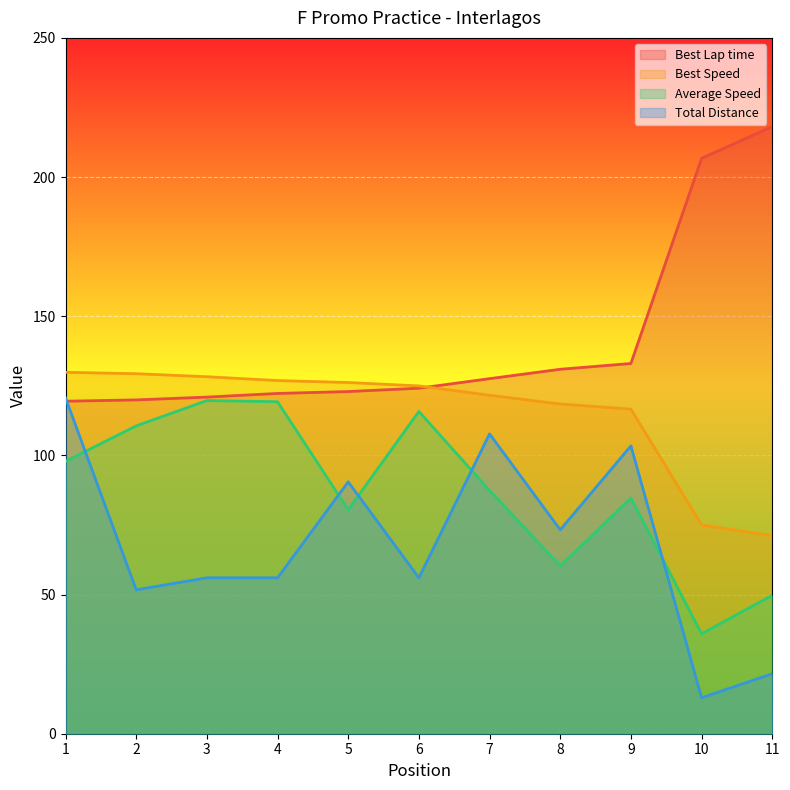

Reading left to right, list all the values displayed in this chart.

Best Lap time: 119.5	119.9	120.9	122.3	122.9	124.1	127.6	130.9	133.0	206.7	218.1
Best Speed: 129.9	129.3	128.3	126.9	126.2	125.0	121.6	118.5	116.6	75.0	71.1
Average Speed: 97.9	110.6	119.7	119.3	80.5	115.8	87.4	60.3	84.7	35.9	49.7
Total Distance: 120.7	51.7	56.0	56.0	90.5	56.0	107.7	73.3	103.4	12.9	21.5